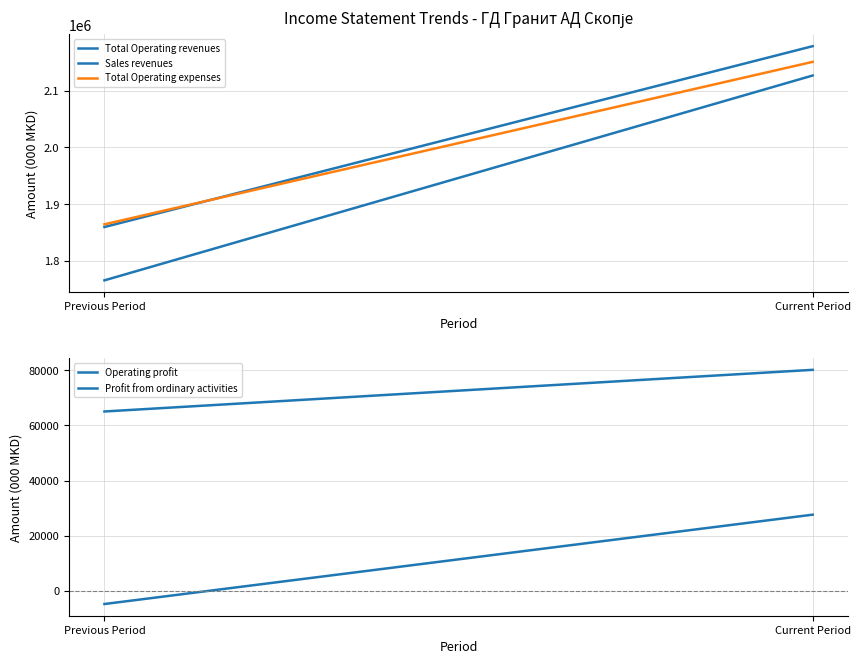

Is the value of Profit from ordinary activities at Current Period greater than the value of Operating profit at Previous Period?

Yes